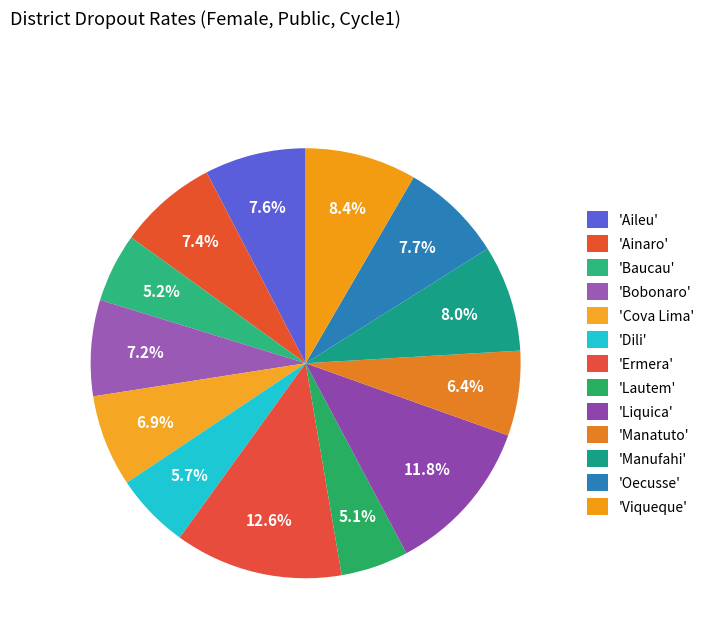

What is the smallest slice in the pie chart?

Lautem